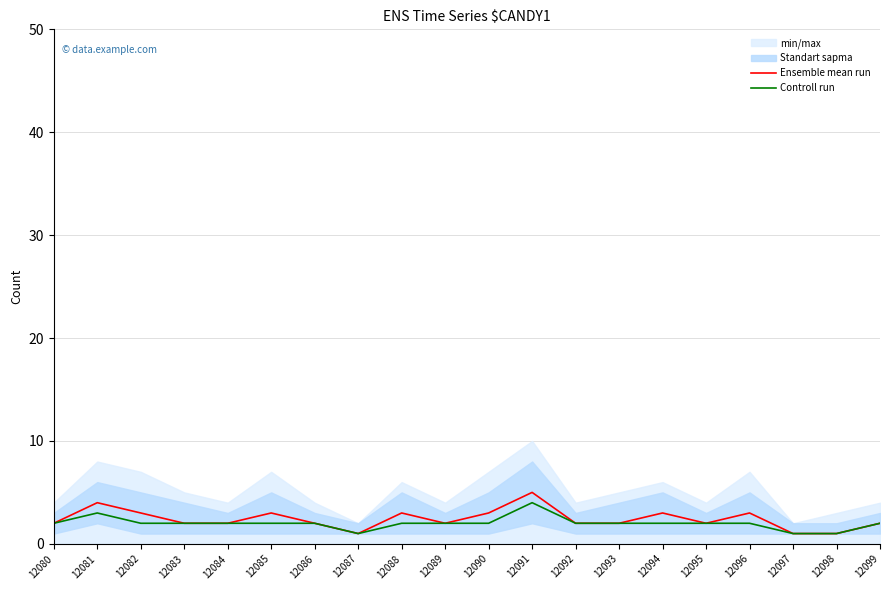

Where does the Ensemble mean run series first go above 2?

12081